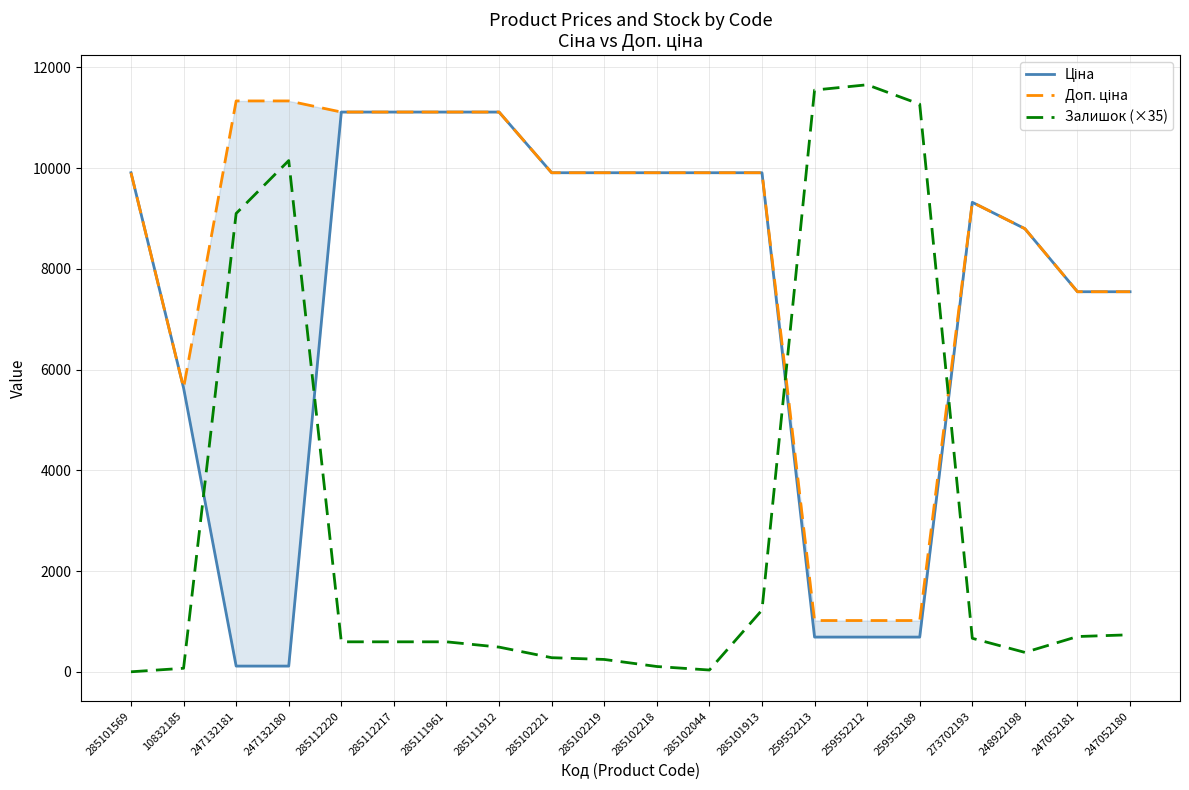

Reading right to left, list all the values displayed in this chart.

Ціна: 247052180=7545.9	247052181=7545.9	248922198=8797.6	273702193=9321.4	259552189=689.1	259552212=689.1	259552213=689.1	285101913=9908.5	285102044=9908.5	285102218=9908.5	285102219=9908.5	285102221=9908.5	285111912=11113.6	285111961=11113.6	285112217=11113.6	285112220=11113.6	247132180=113.3	247132181=113.3	10832185=5636.0	285101569=9908.5
Доп. ціна: 247052180=7545.9	247052181=7545.9	248922198=8797.6	273702193=9321.4	259552189=1017.8	259552212=1017.8	259552213=1017.8	285101913=9908.5	285102044=9908.5	285102218=9908.5	285102219=9908.5	285102221=9908.5	285111912=11113.6	285111961=11113.6	285112217=11113.6	285112220=11113.6	247132180=11334.0	247132181=11334.0	10832185=5636.0	285101569=9908.5
Залишок (×35): 247052180=735.0	247052181=700.0	248922198=385.0	273702193=665.0	259552189=11270.0	259552212=11655.0	259552213=11550.0	285101913=1225.0	285102044=35.0	285102218=105.0	285102219=245.0	285102221=280.0	285111912=490.0	285111961=595.0	285112217=595.0	285112220=595.0	247132180=10150.0	247132181=9100.0	10832185=70.0	285101569=0.0